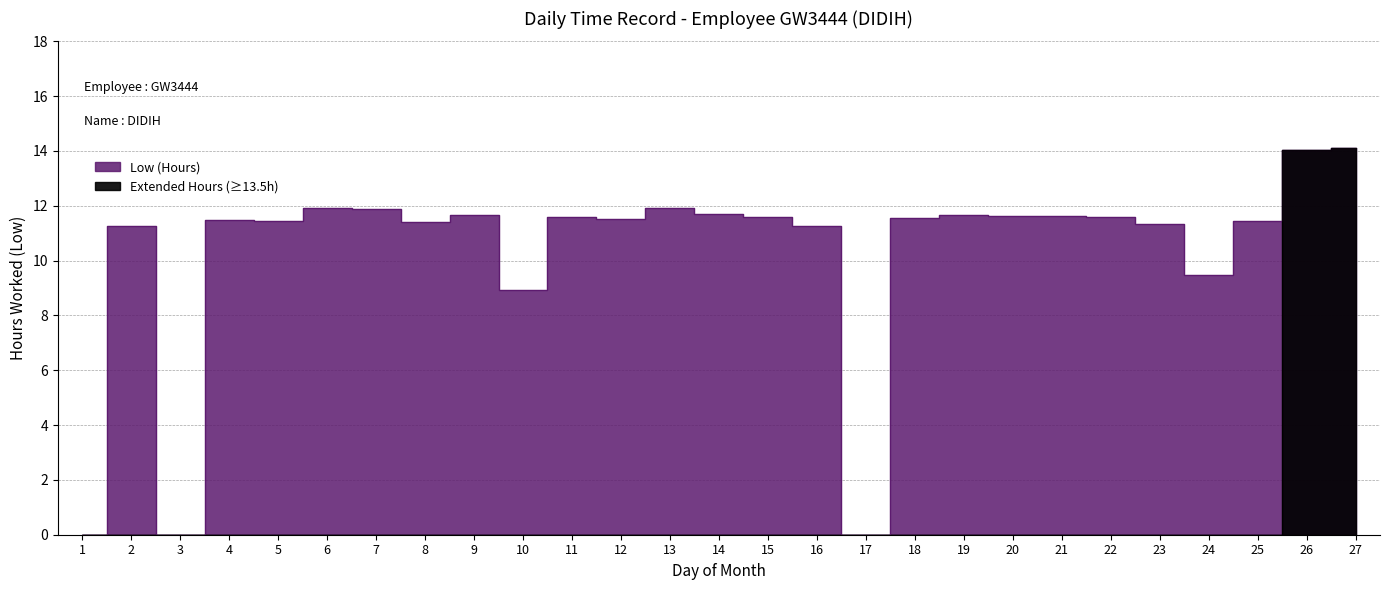

Where is the first local maximum?

2